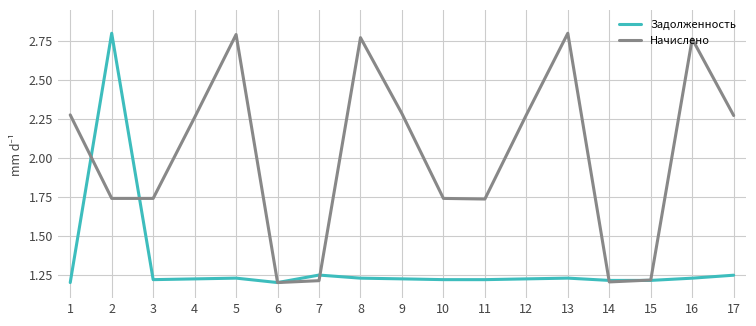

What is the spread (max minus min) of values at 17?

1.0